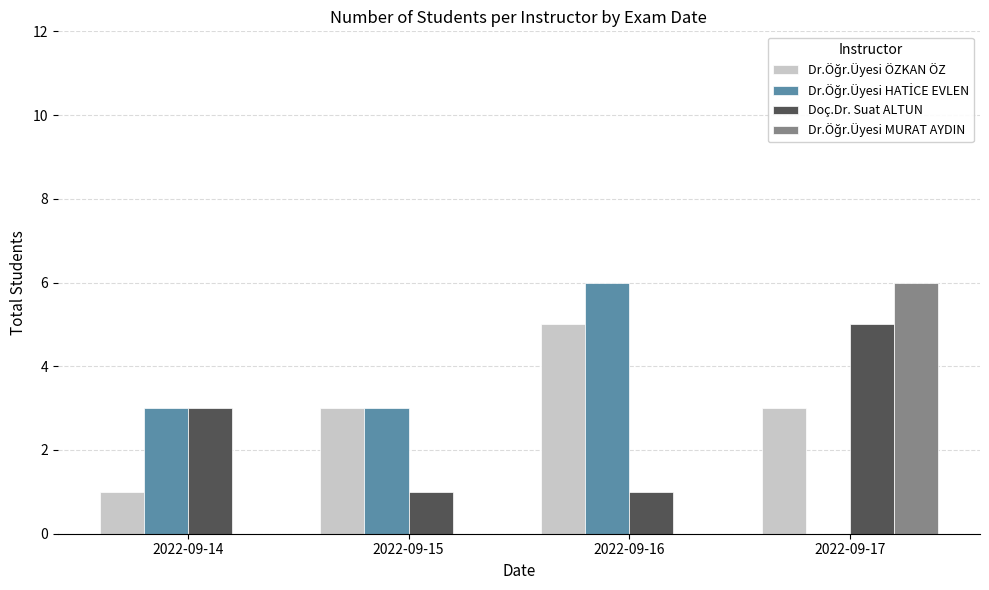

The Doç.Dr. Suat ALTUN series shows 7 at 2022-09-17. True or false?

False